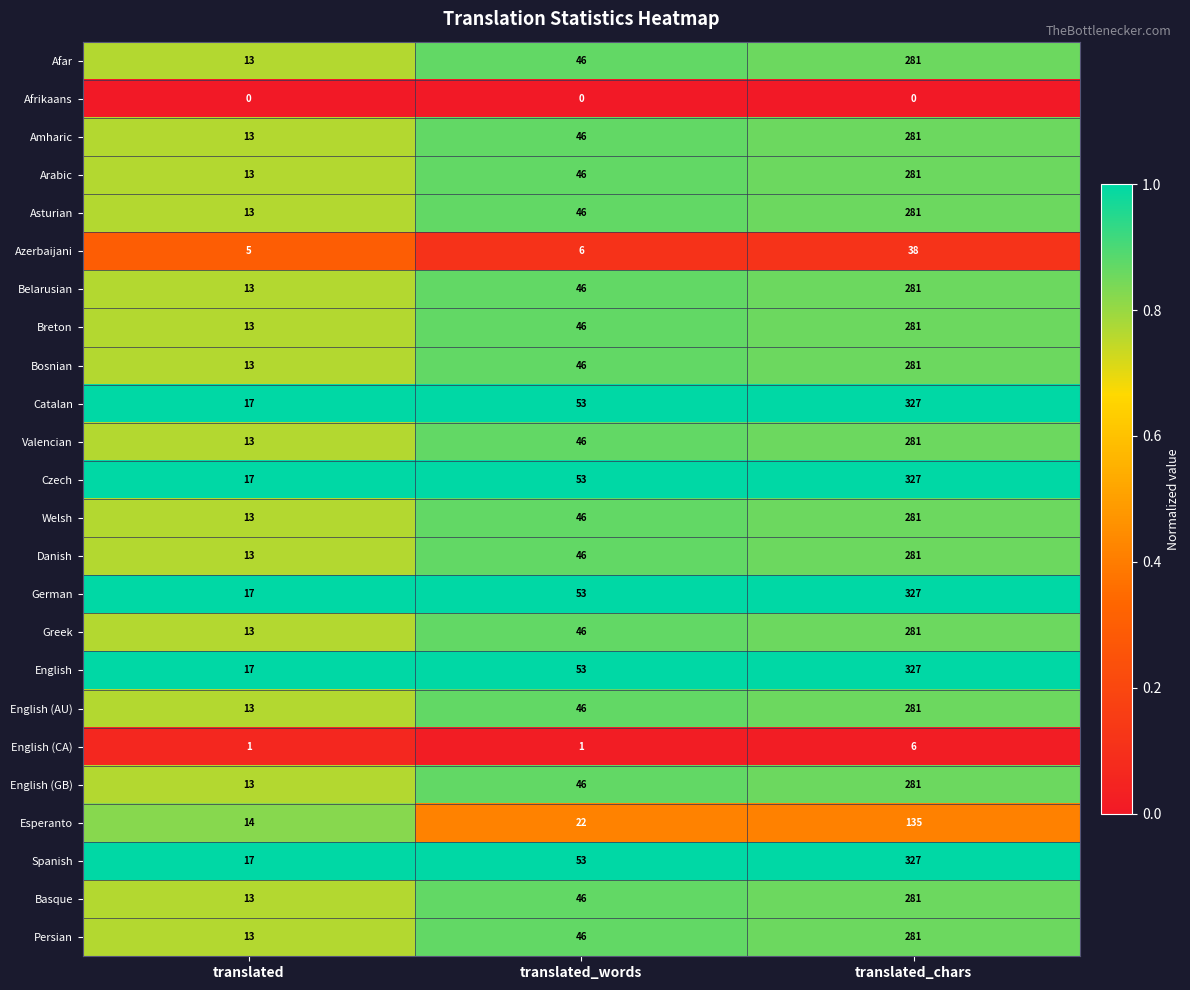

What is the greatest value displayed?

327